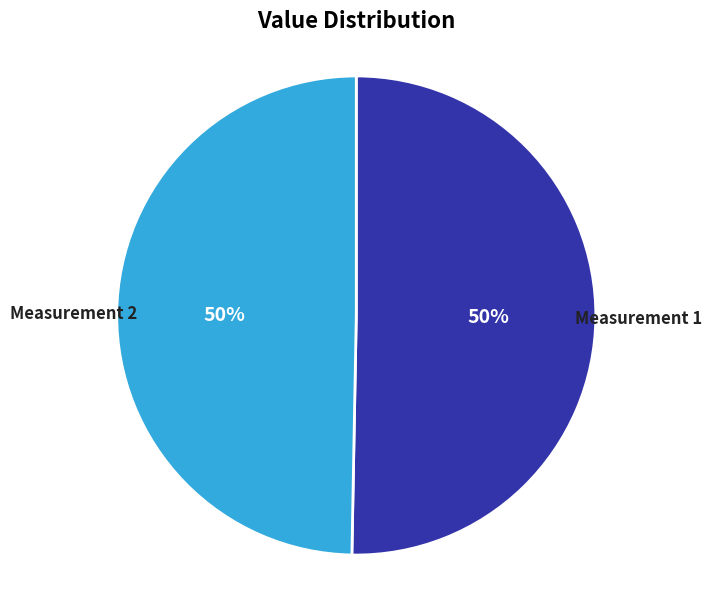

To the nearest percent, what percentage of the pie is Measurement 2?

50%